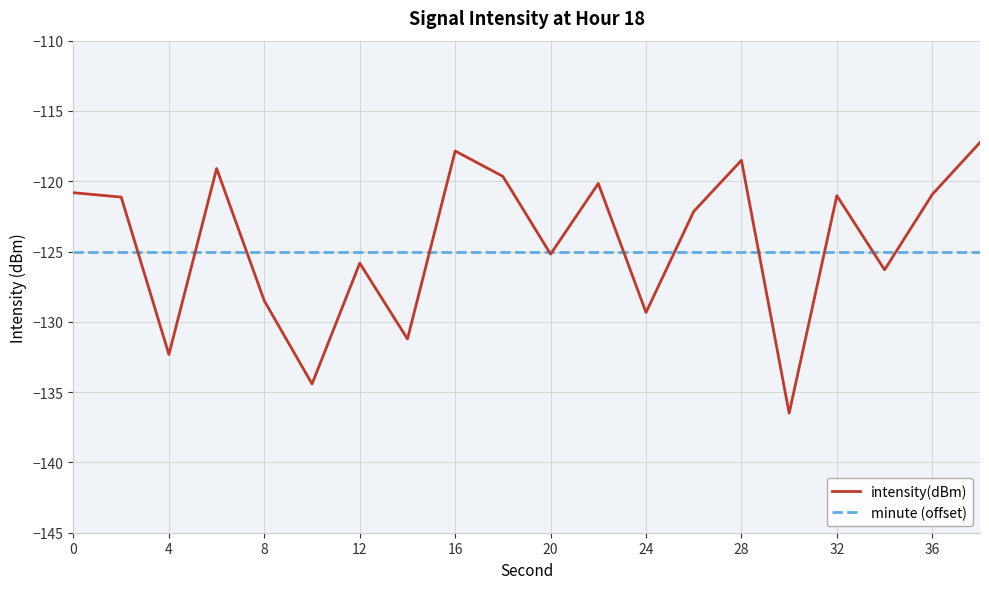

Which series has the widest spread of values?

intensity(dBm)